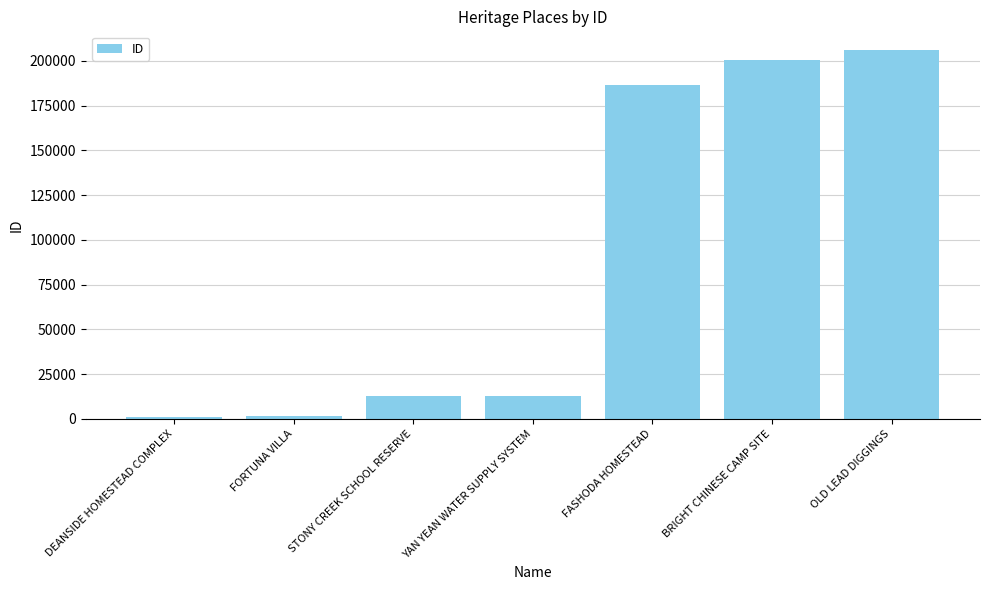

What is the label of the 4th bar from the right?

YAN YEAN WATER SUPPLY SYSTEM